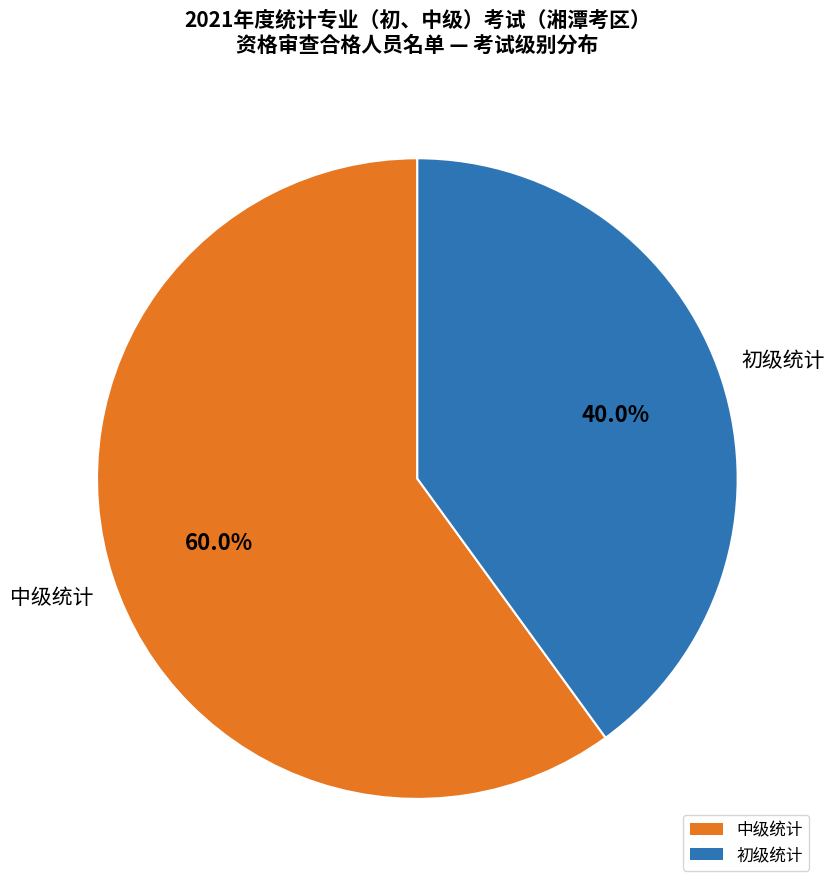

What is the majority slice?

中级统计